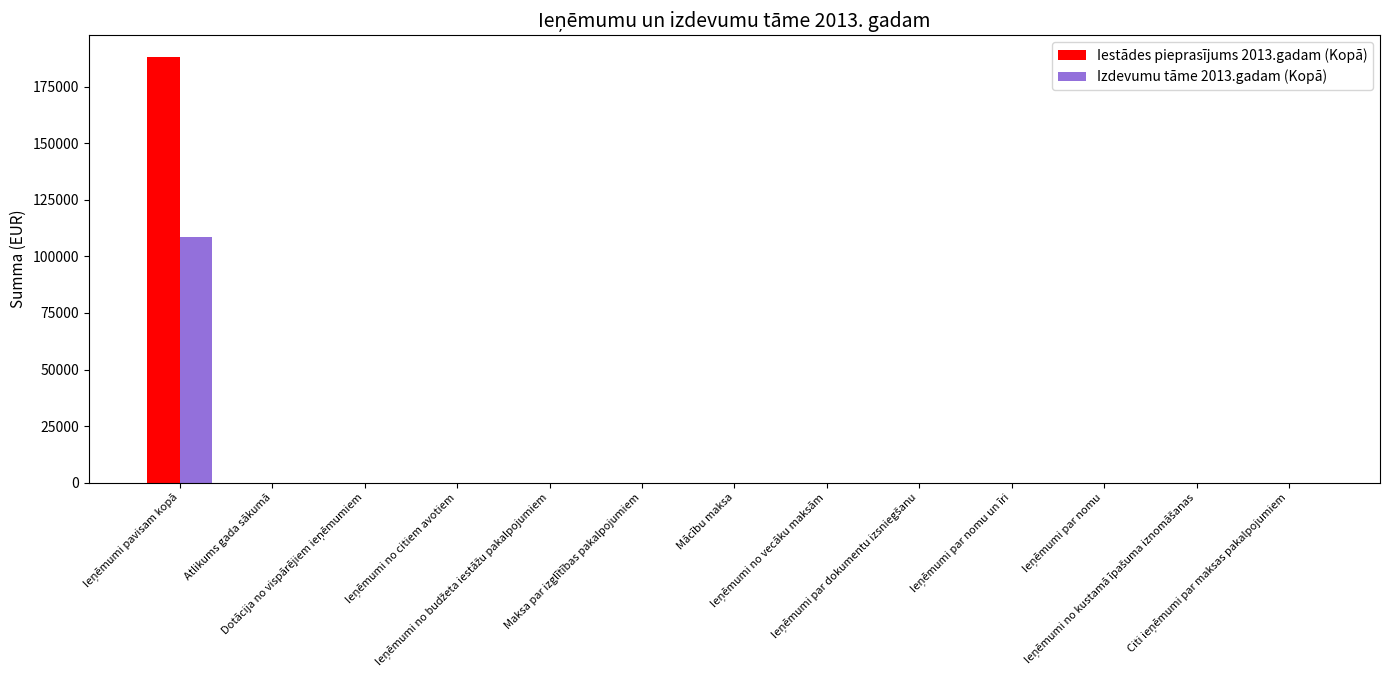

What is the sum of all Iestādes pieprasījums 2013.gadam (Kopā) values?

188394